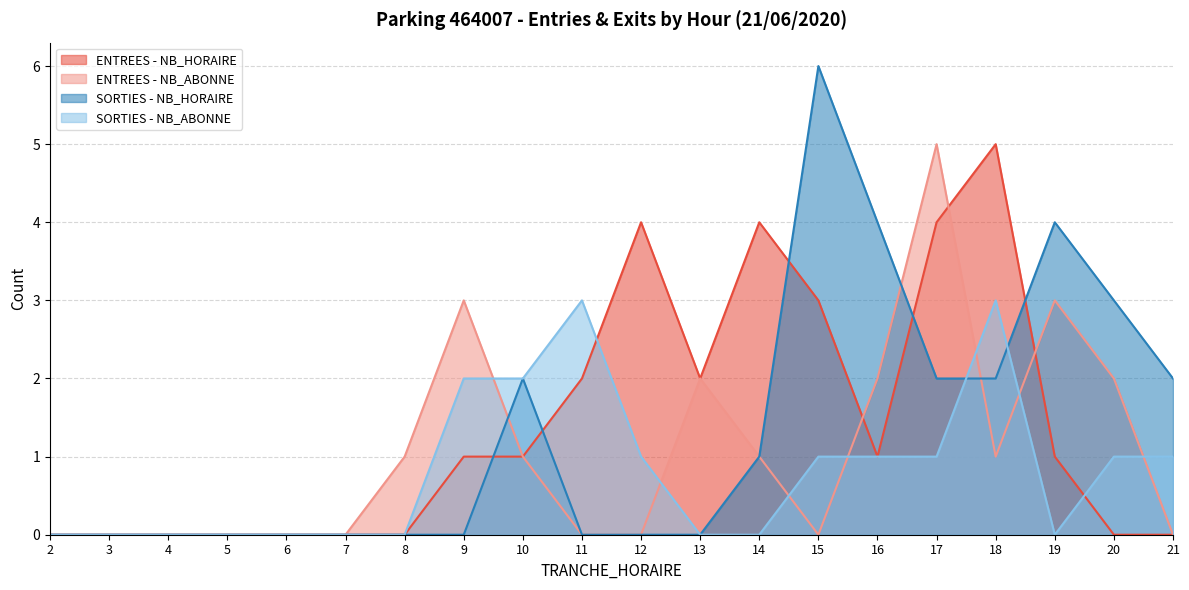

List the labels in order of SORTIES - NB_ABONNE value, smallest first.

2, 3, 4, 5, 6, 7, 8, 13, 14, 19, 12, 15, 16, 17, 20, 21, 9, 10, 11, 18